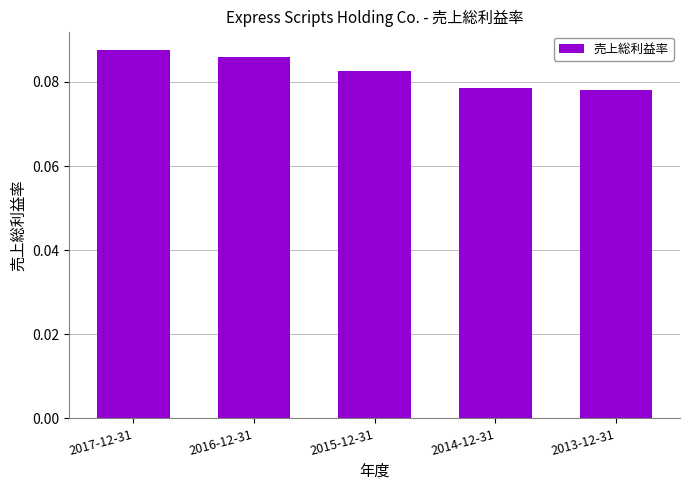

Which has a higher value, 2016-12-31 or 2013-12-31?

2016-12-31